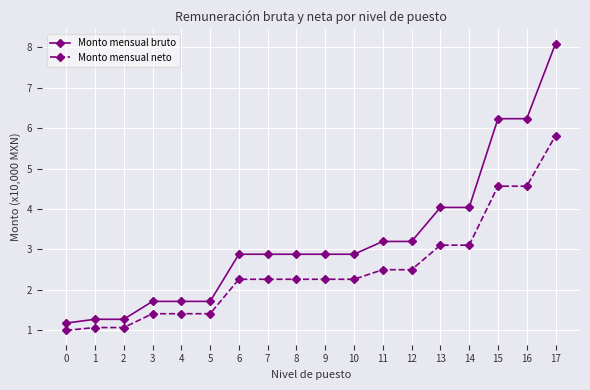

How many data points in Monto mensual neto are less than 2?

6